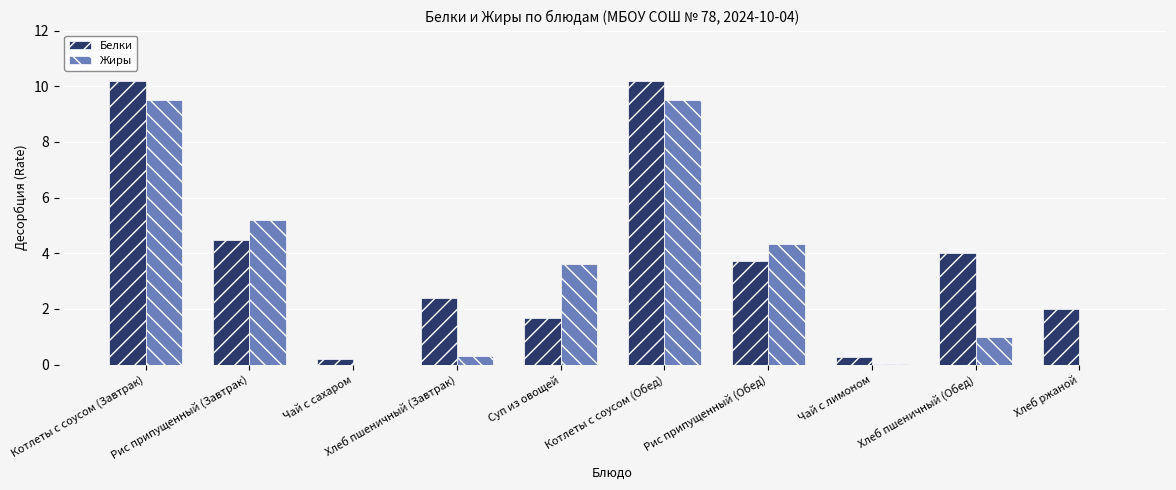

What is the sum of the Жиры values at Рис припущенный (Обед) and Суп из овощей?

8.0